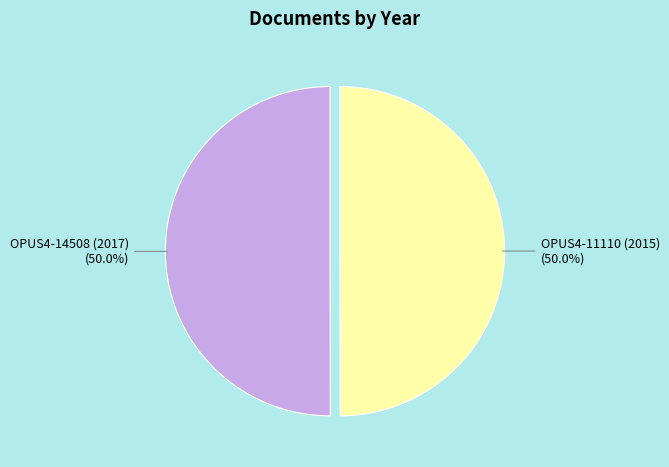

How many slices are in this pie chart?

2